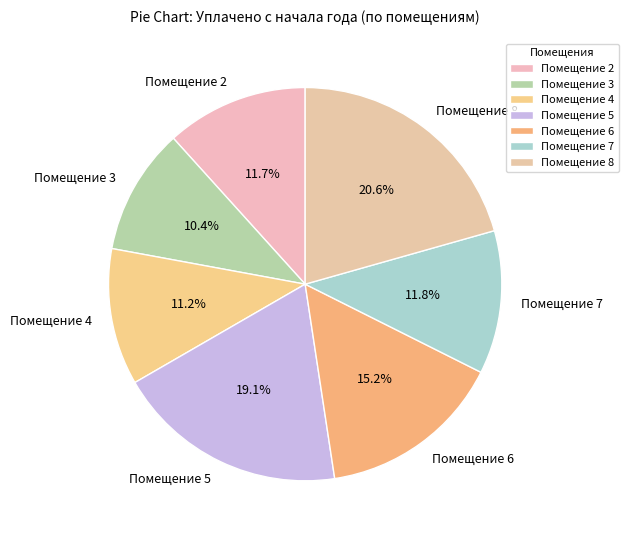

Which slice is the largest?

Помещение 8